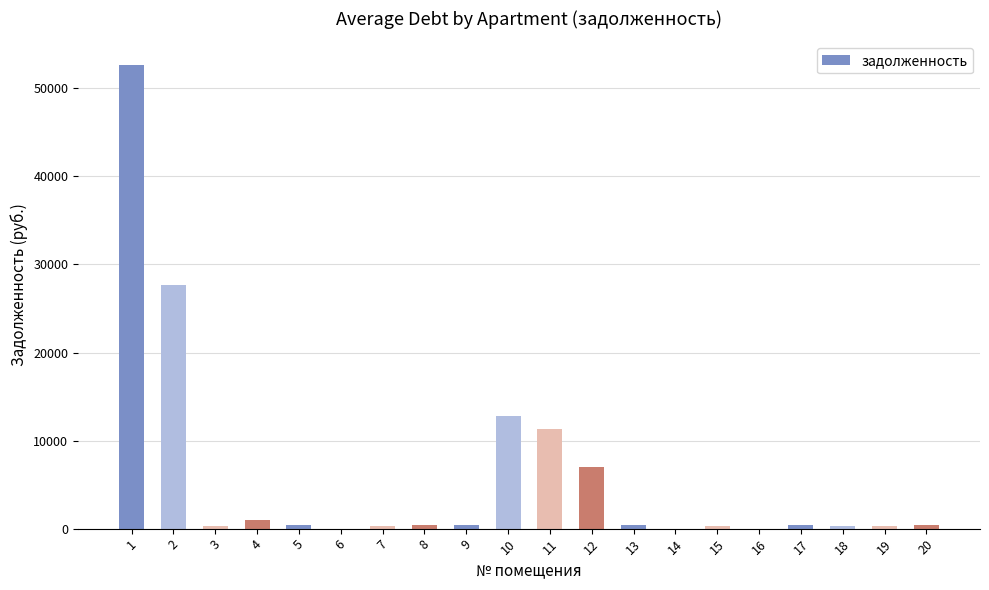

What is the change in value from 4 to 9?

-525.6